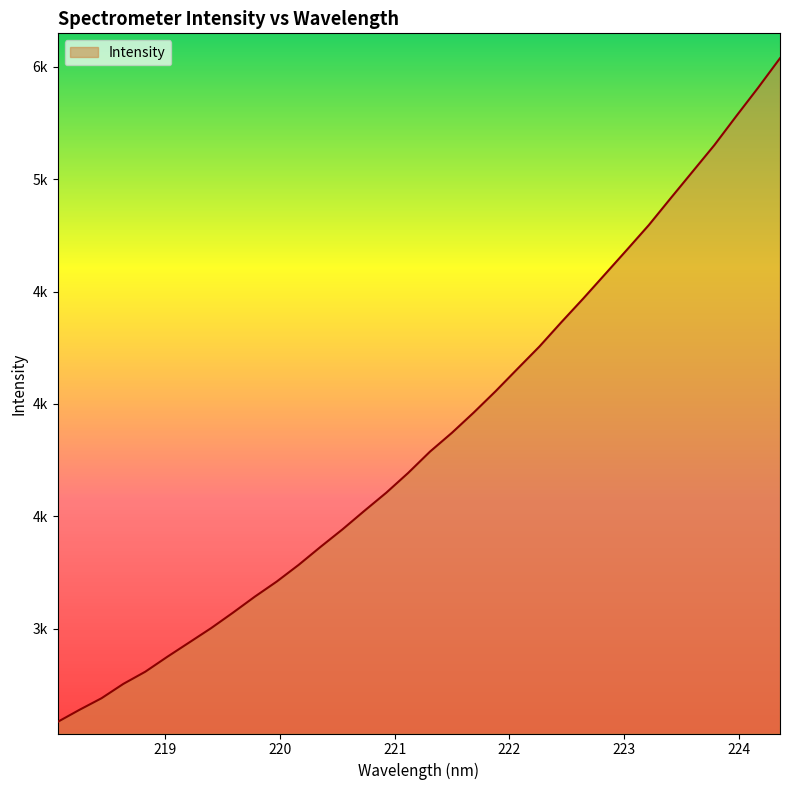

What is the sum of all values?

130941.9